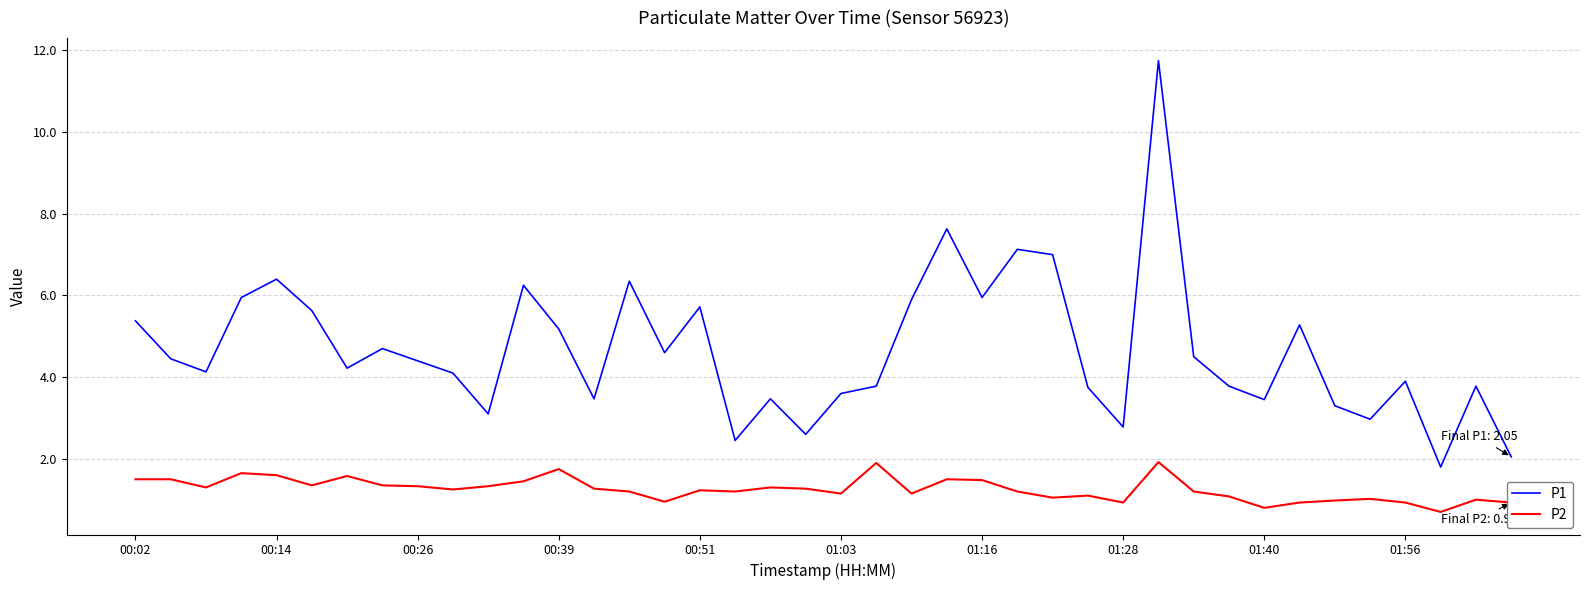

True or false: P1 and P2 intersect in this chart.

False